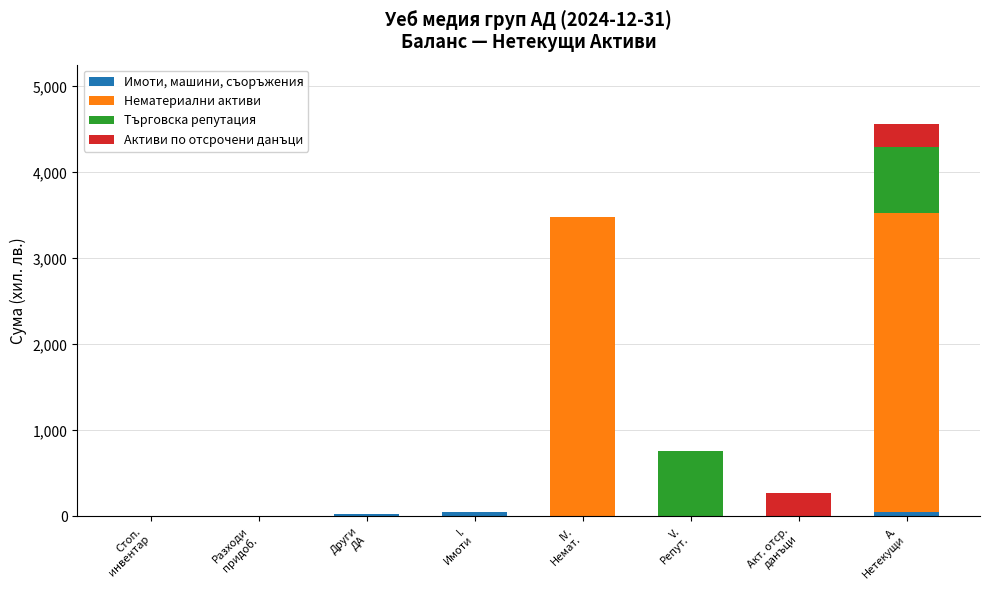

How many series are shown in this chart?

4